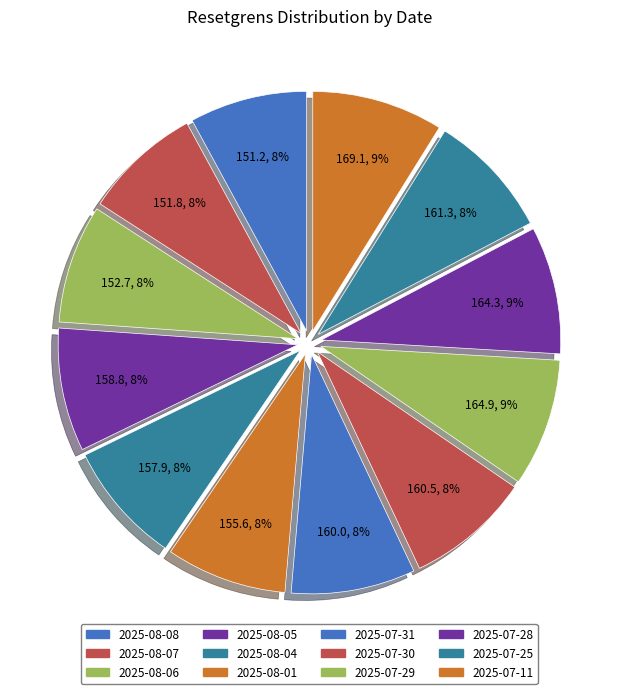

How many segments does this pie chart have?

12